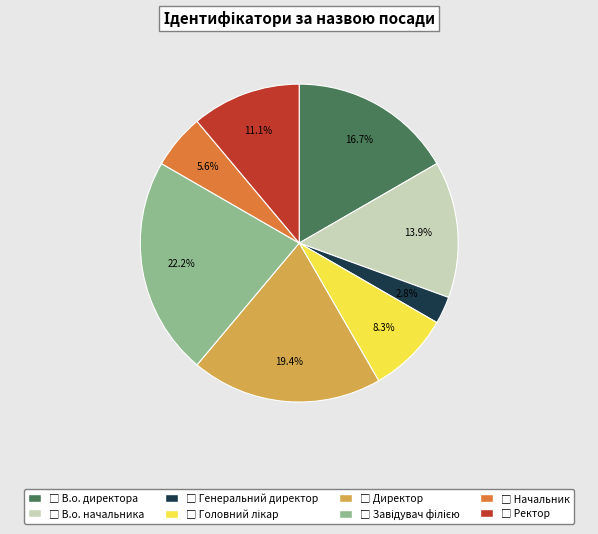

Count the number of slices in the pie.

8